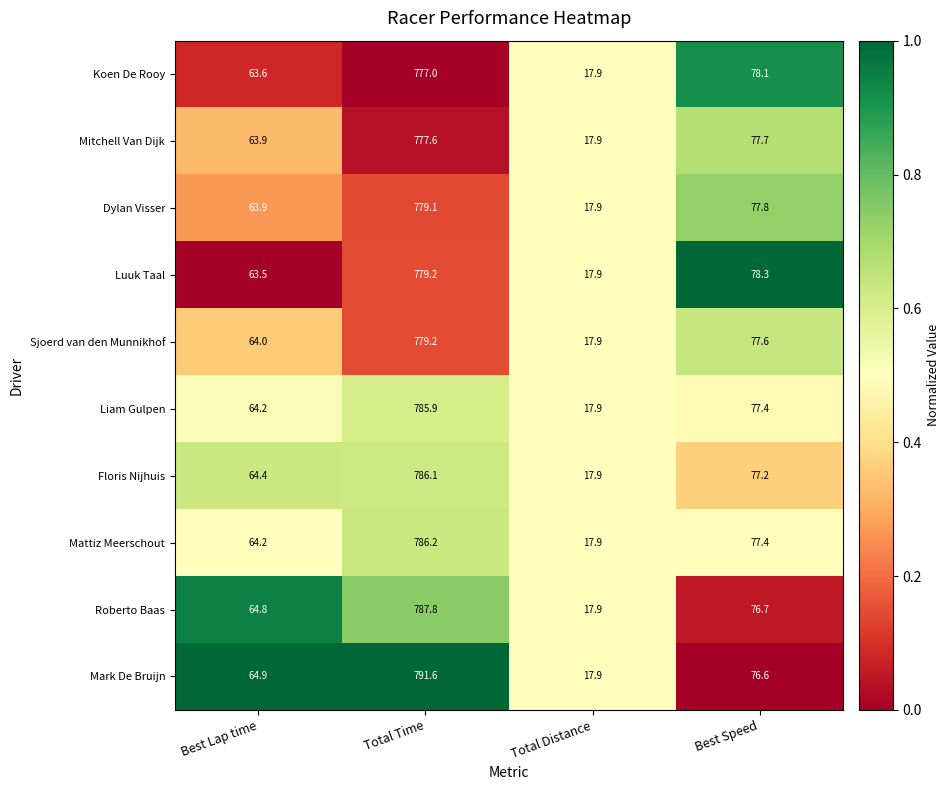

Count the number of categories in the chart.

4